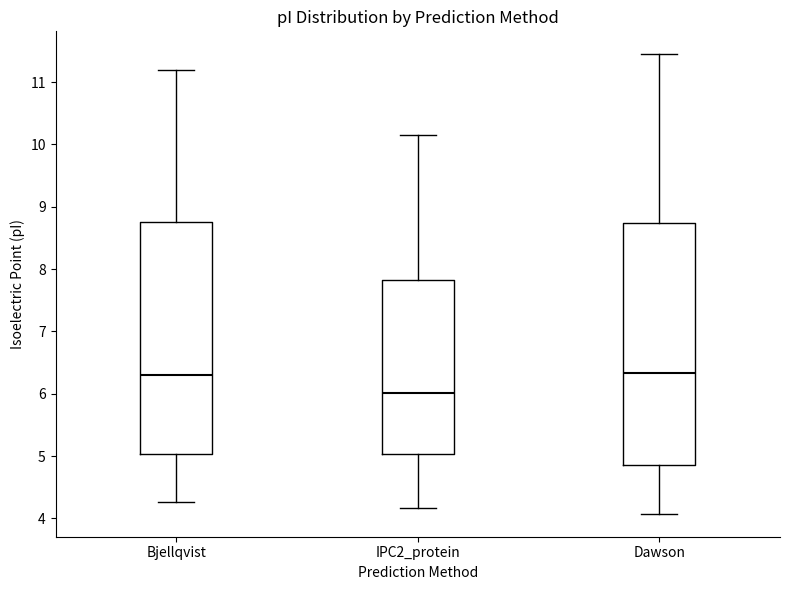

Reading left to right, transcribe this box plot: for each box, give where its median line is, the range the box spans, and where its two whiskers end, as read against the y-axis. The values are not printed on the chart, so give them approximately, as read against the axis.

Bjellqvist: median 6.3, box 5.0 to 8.8, whiskers 4.3 to 11.2
IPC2_protein: median 6.0, box 5.0 to 7.8, whiskers 4.2 to 10.2
Dawson: median 6.3, box 4.9 to 8.7, whiskers 4.1 to 11.4